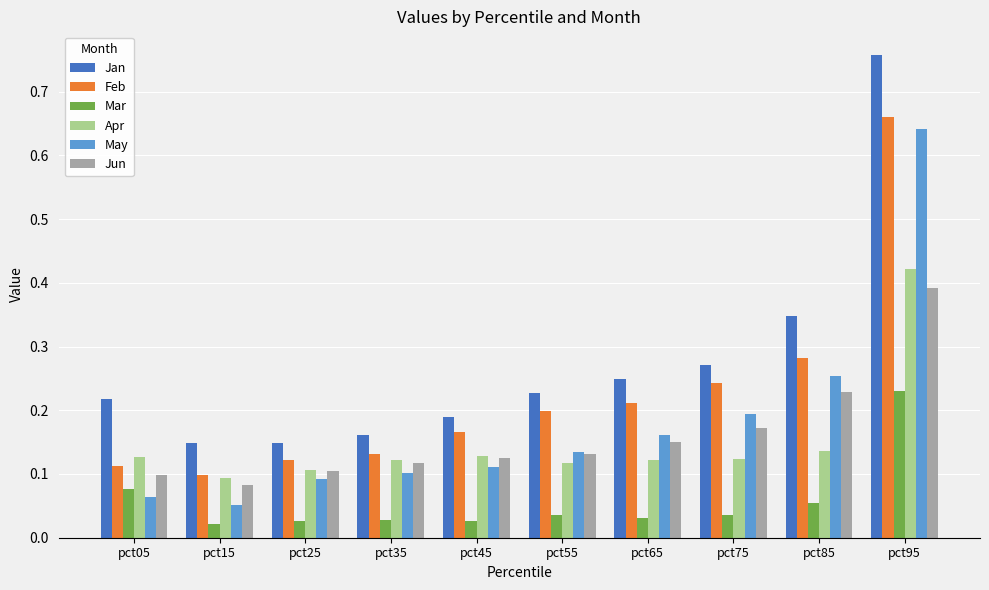

At how many categories does at least one series exceed 0?

10